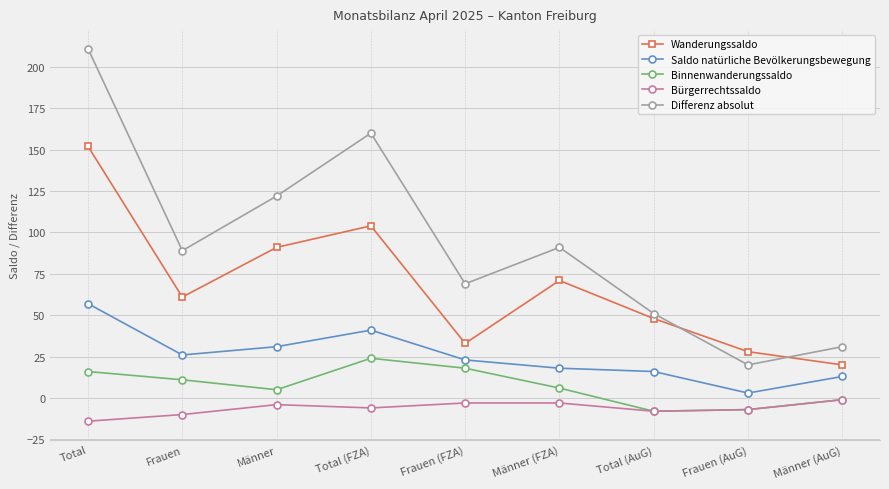

The Differenz absolut series shows 20 at Frauen (AuG). True or false?

True